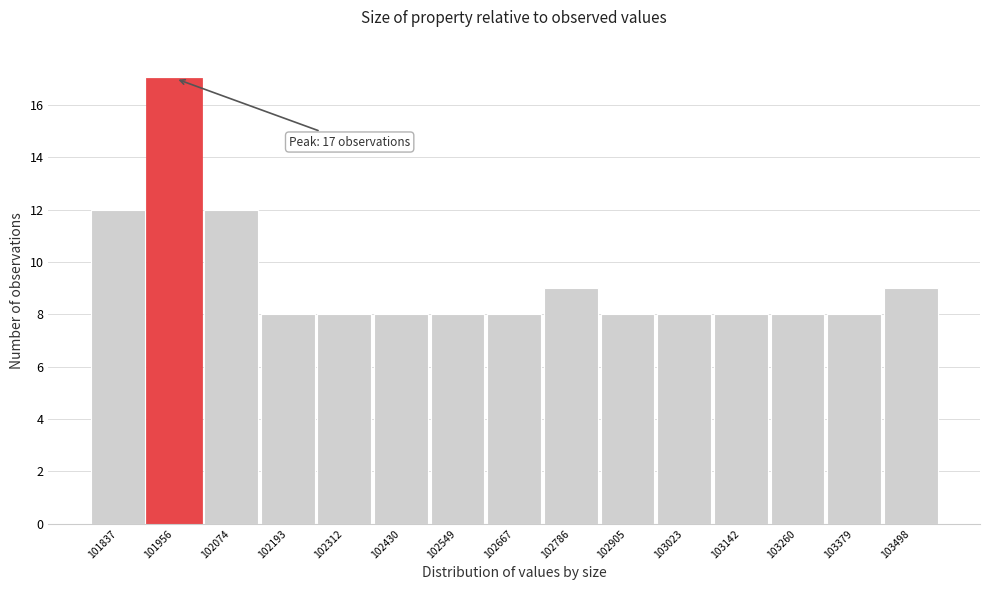

Reading left to right, what are all the values shown in this chart?

101837=12	101956=17	102074=12	102193=8	102312=8	102430=8	102549=8	102667=8	102786=9	102905=8	103023=8	103142=8	103260=8	103379=8	103498=9